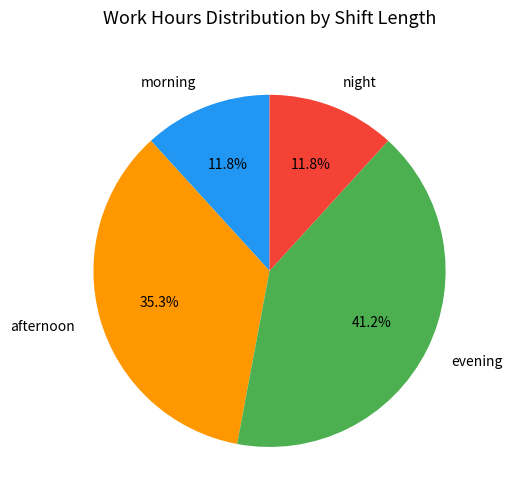

Combined, what portion of the pie is afternoon and night?

47.1%